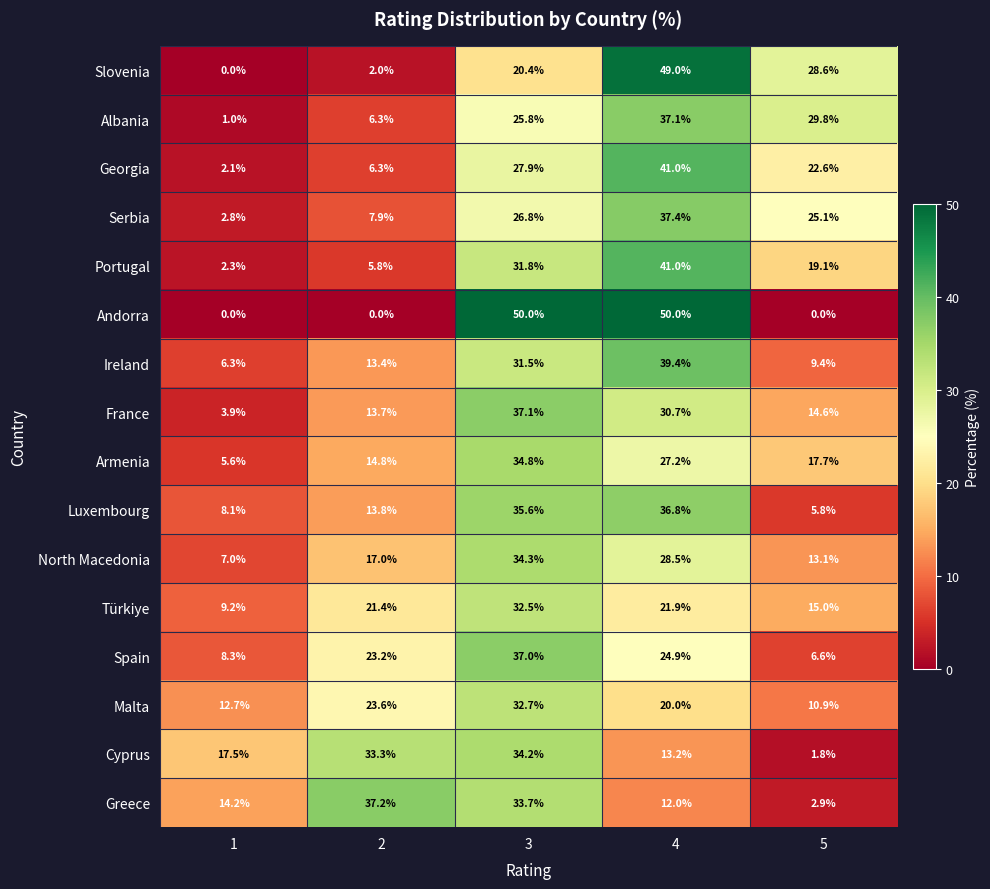

How many values in the Spain series are below 23?

2